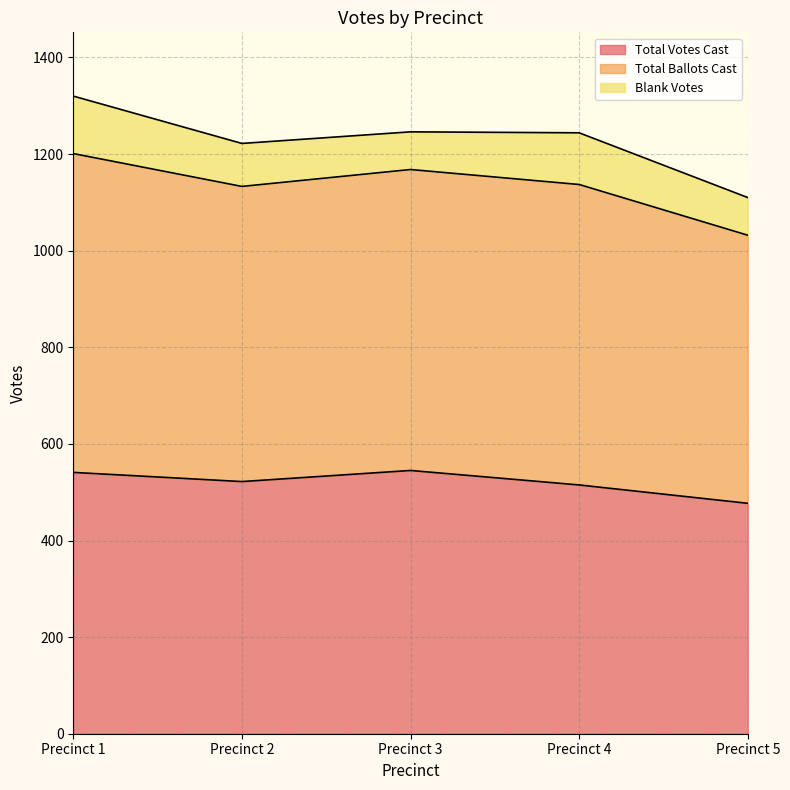

In Total Ballots Cast, how many points are lower than both neighbors (excluding endpoints)?

1